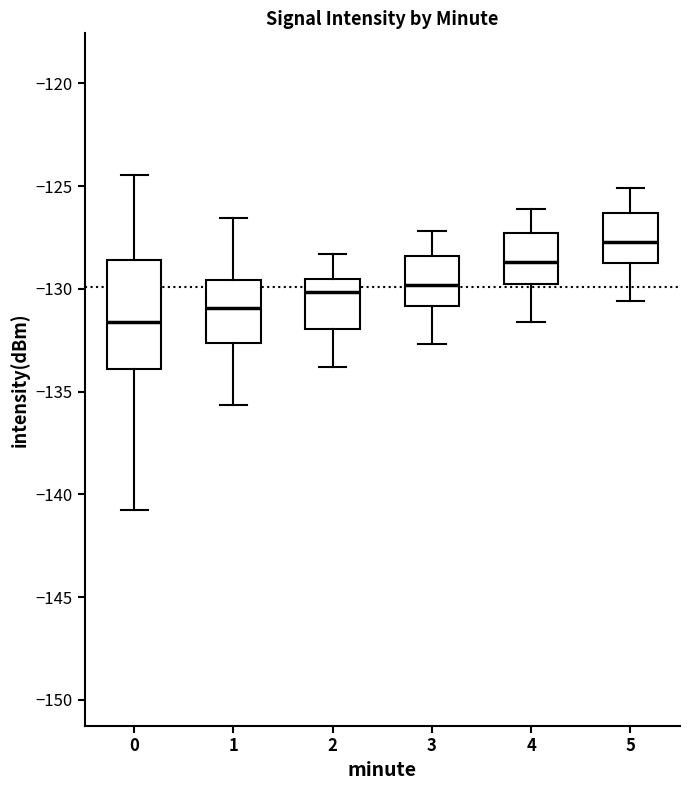

Reading left to right, read every box against the y-axis: the position of its median line, the range the box covers, and the ends of its whiskers. The values are not printed on the chart, so give them approximately, as read against the axis.

0: median -131.5, box -134.0 to -128.5, whiskers -140.5 to -124.5
1: median -131.0, box -132.5 to -129.5, whiskers -135.5 to -126.5
2: median -130.0, box -132.0 to -129.5, whiskers -134.0 to -128.5
3: median -130.0, box -131.0 to -128.5, whiskers -132.5 to -127.0
4: median -128.5, box -129.5 to -127.5, whiskers -131.5 to -126.0
5: median -127.5, box -128.5 to -126.5, whiskers -130.5 to -125.0